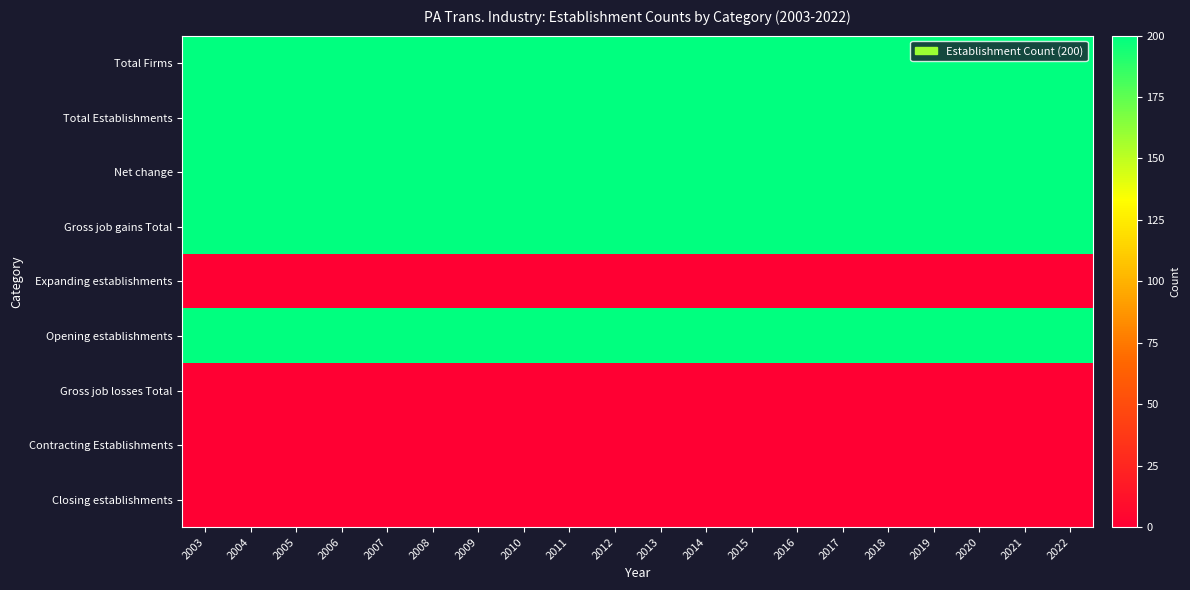

Rank the series by their maximum value, from highest to lowest.

Total Firms, Total Establishments, Net change, Gross job gains Total, Opening establishments, Expanding establishments, Gross job losses Total, Contracting Establishments, Closing establishments